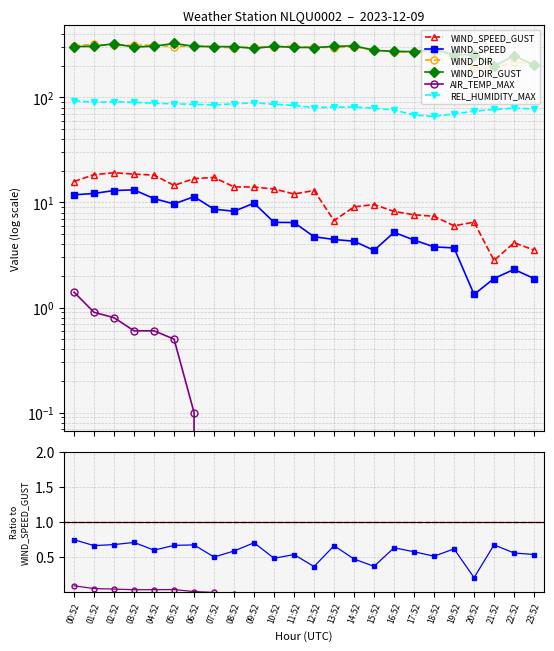

True or false: AIR_TEMP_MAX and WIND_DIR cross at least once.

False